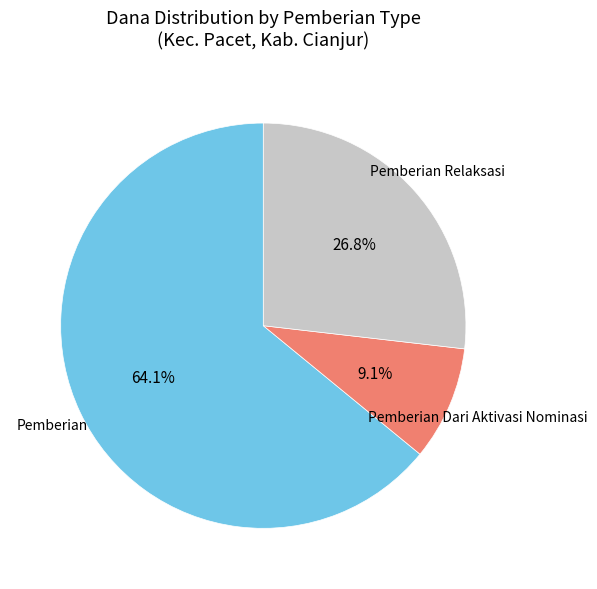

Does Pemberian represent more than half of the total?

Yes